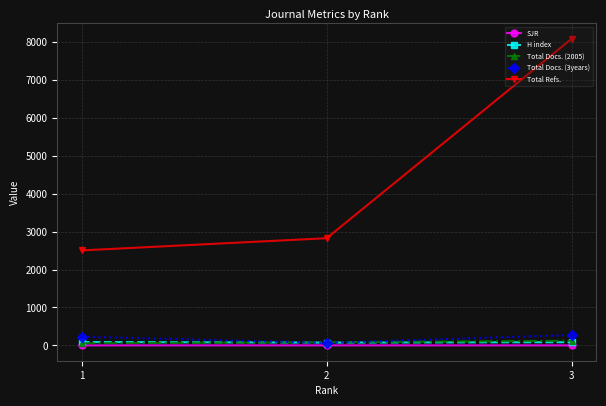

How many data points in Total Refs. are less than 2828?

1